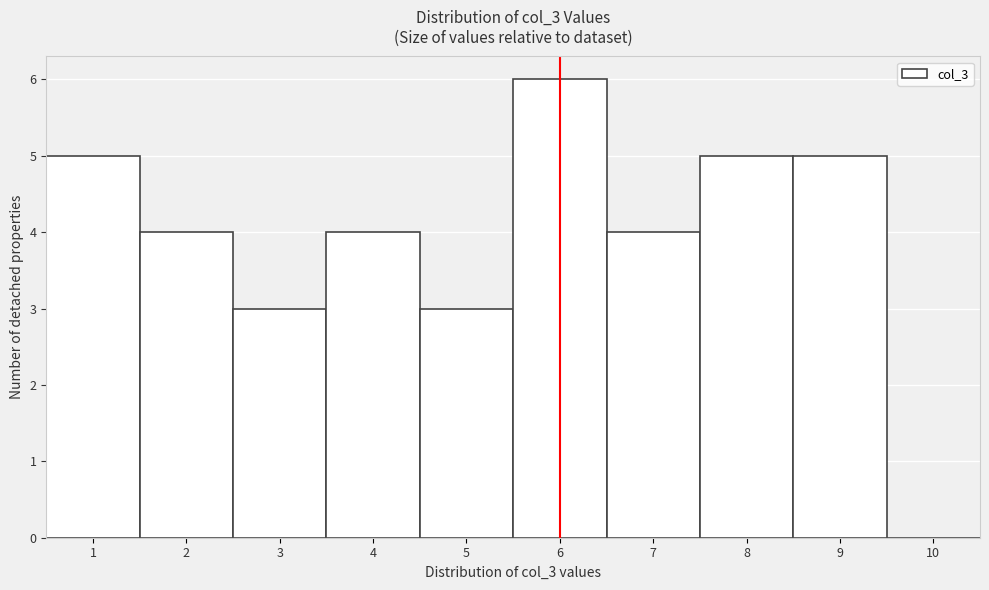

Reading left to right, transcribe this chart: for each bar, give the range it covers on the x-axis and its height. The values are not printed on the chart, so give them approximately, as read against the axis.

0.5 to 1.5: 5
1.5 to 2.5: 4
2.5 to 3.5: 3
3.5 to 4.5: 4
4.5 to 5.5: 3
5.5 to 6.5: 6
6.5 to 7.5: 4
7.5 to 8.5: 5
8.5 to 9.5: 5
9.5 to 10.5: 0